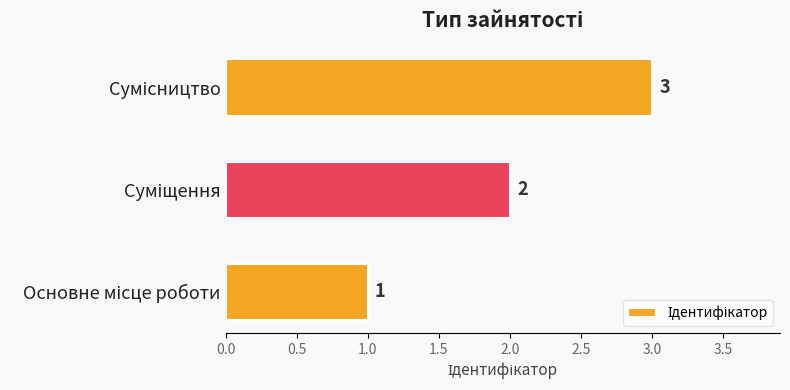

What is the average value?

2